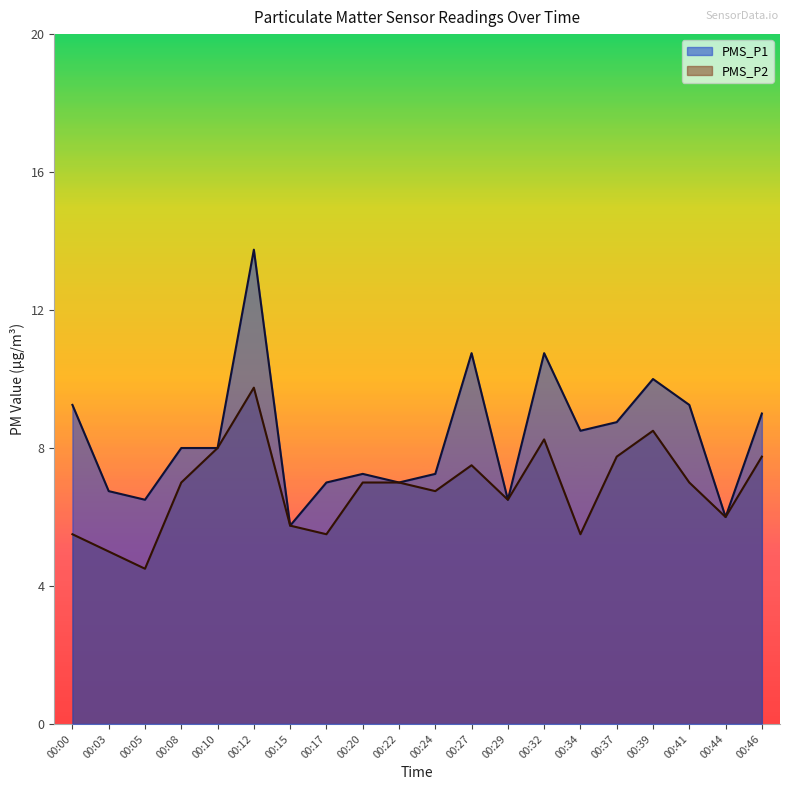

True or false: PMS_P2 and PMS_P1 intersect in this chart.

False